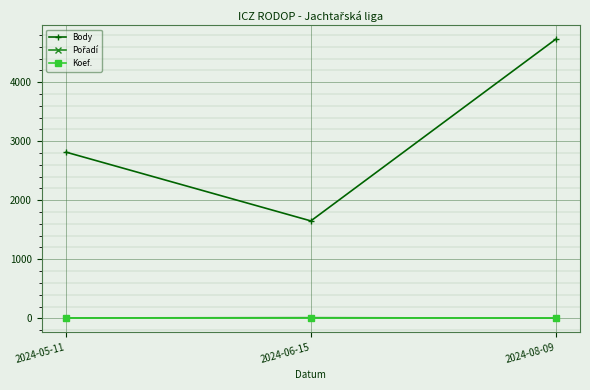

What is the label of the 3rd point from the right?

2024-05-11